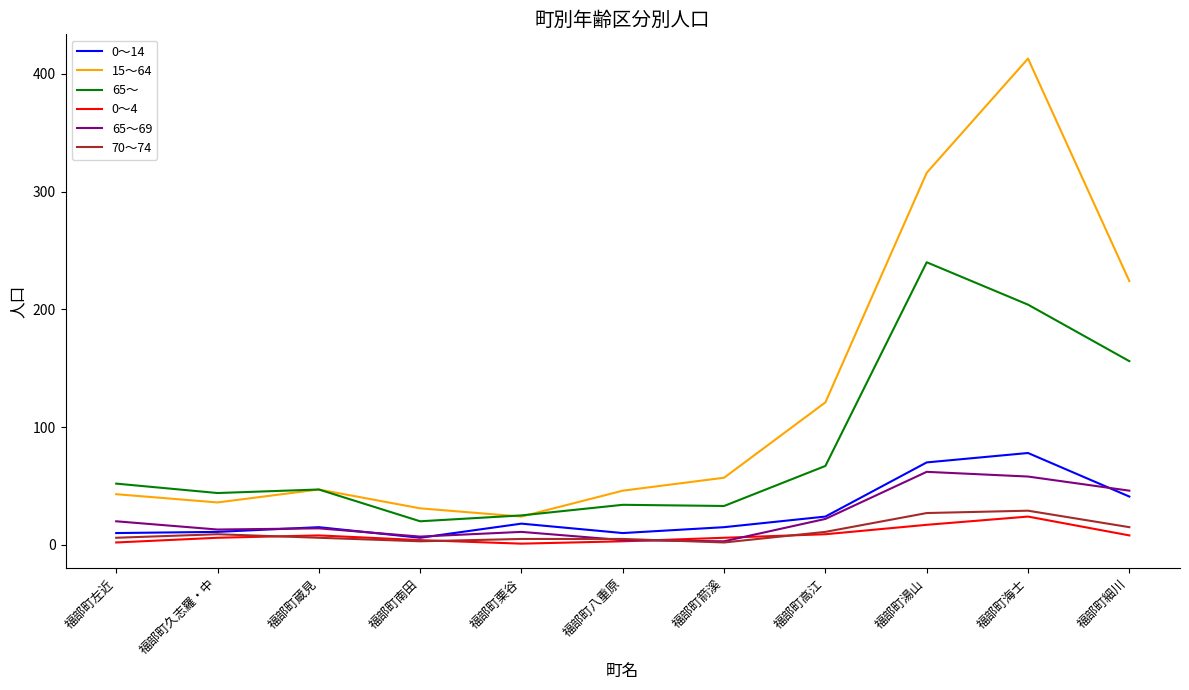

True or false: 0～4 and 15～64 intersect in this chart.

False